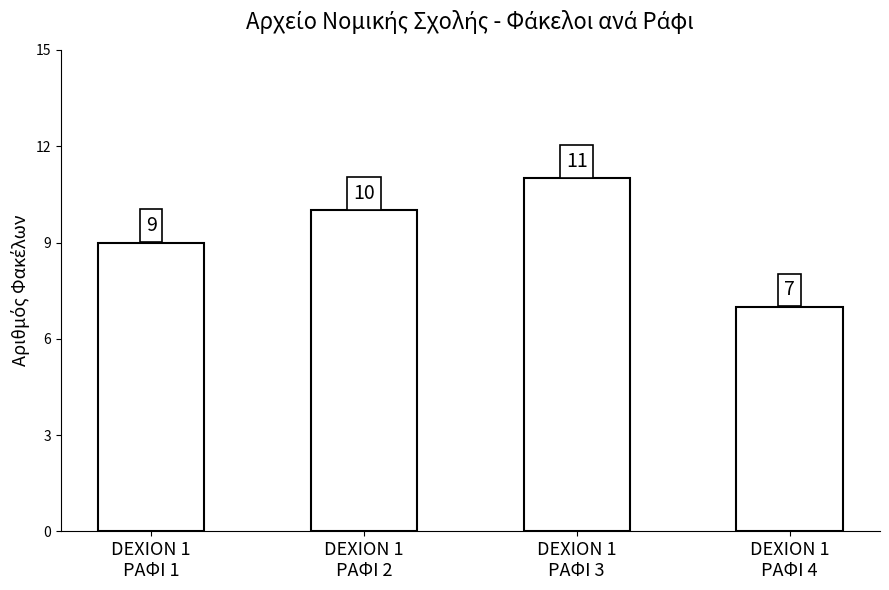

How many values are between 9 and 11?

3